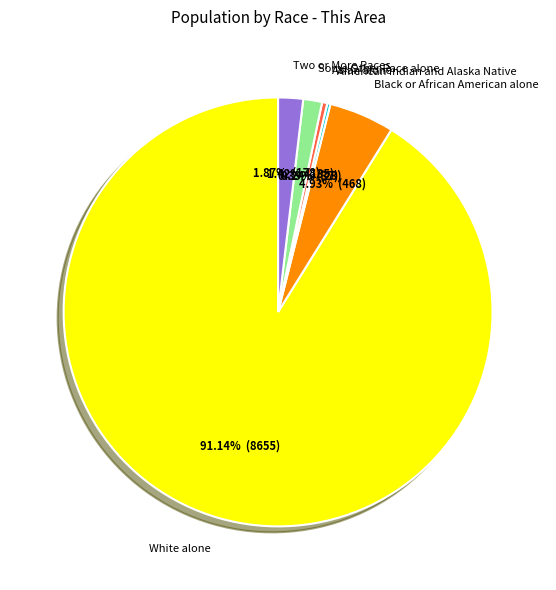

Is there any slice that represents more than half of the pie?

Yes